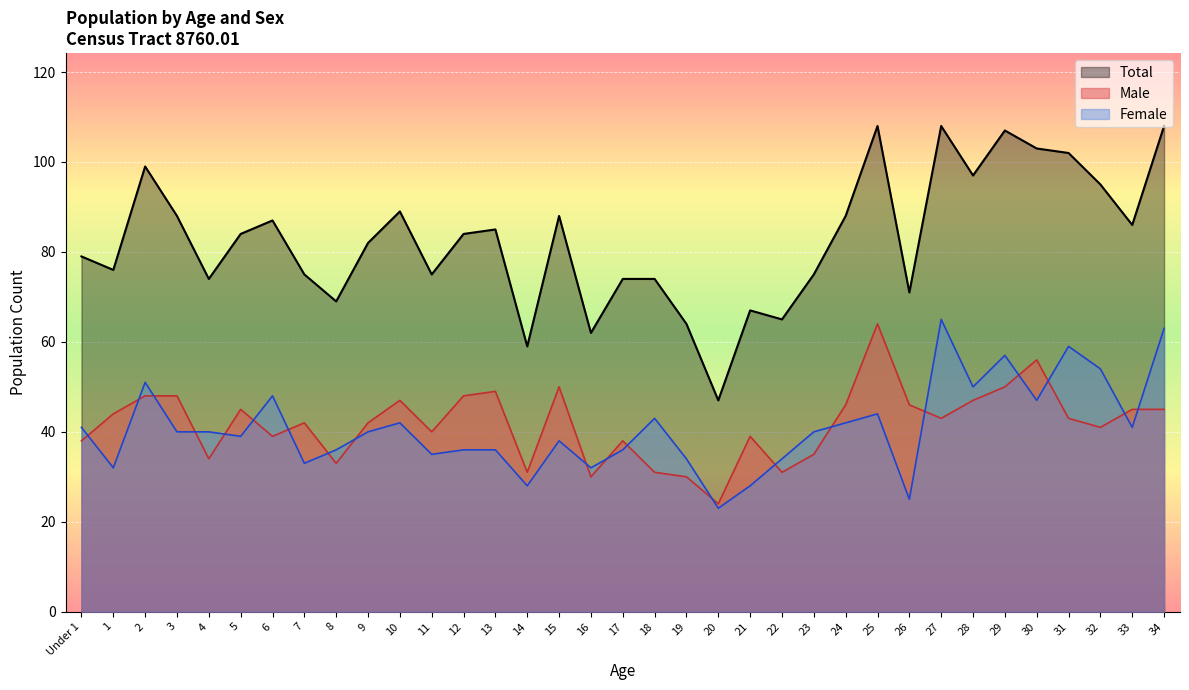

Does the chart display data point markers on the line(s)?

No